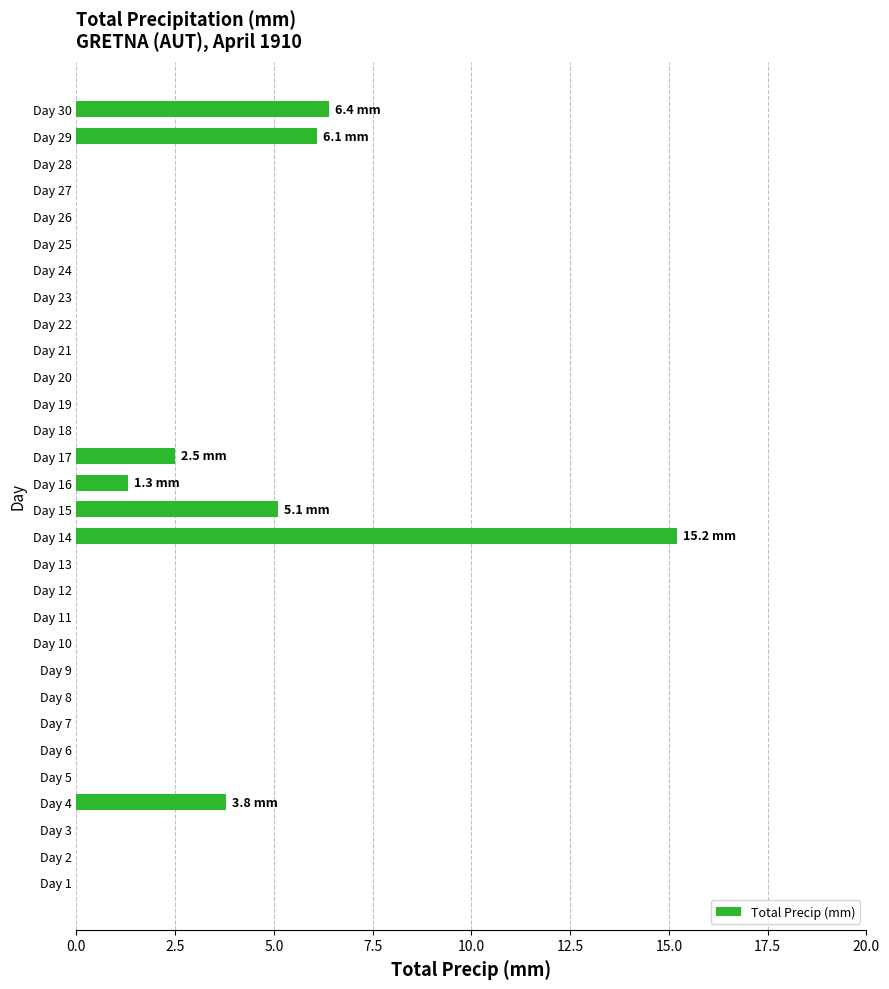

Between Day 30 and Day 8, which is larger?

Day 30